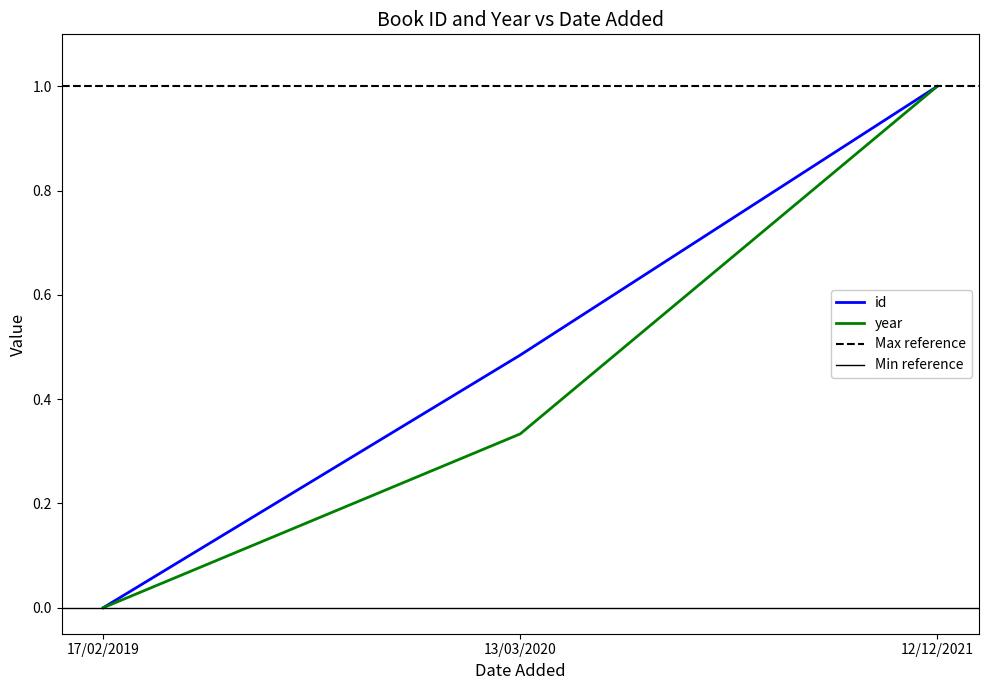

How many categories are shown in the chart?

3